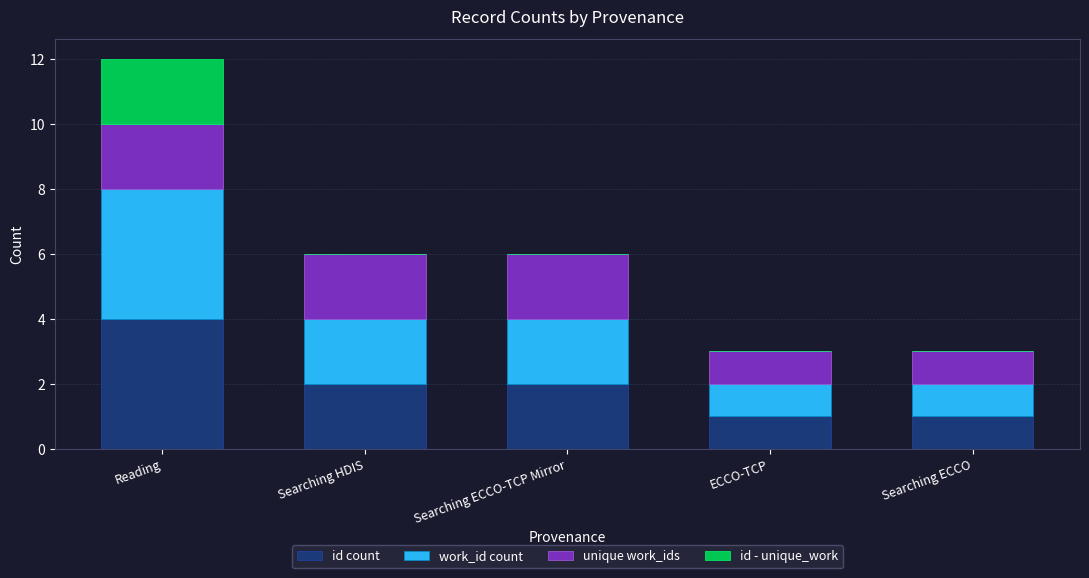

Are the bars horizontal?

No